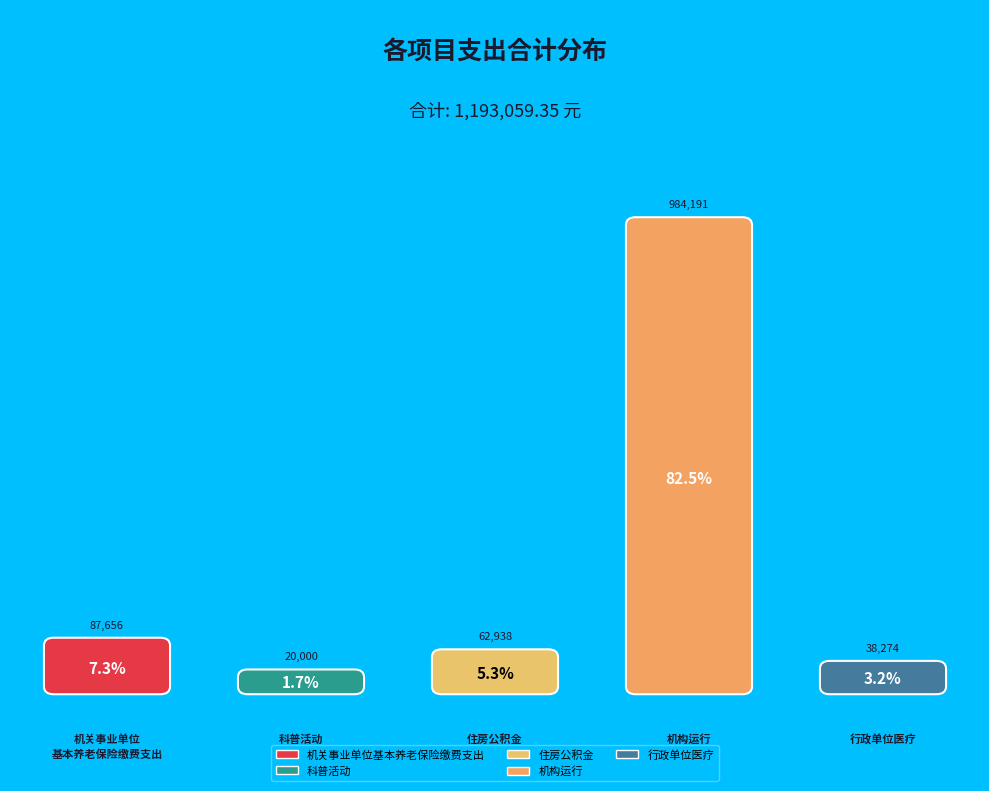

Is there any slice that represents more than half of the pie?

Yes